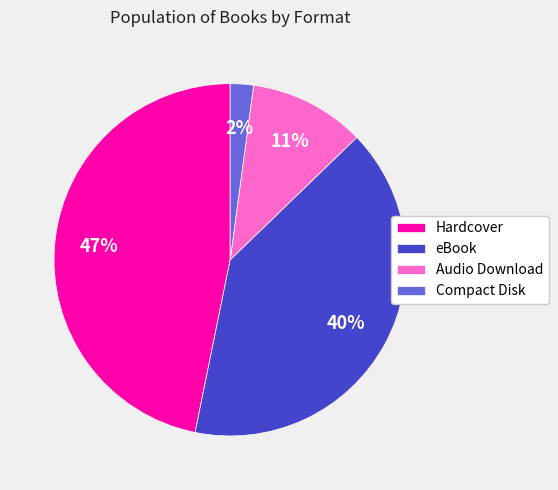

Do Hardcover and Audio Download together represent more than half of the pie?

Yes